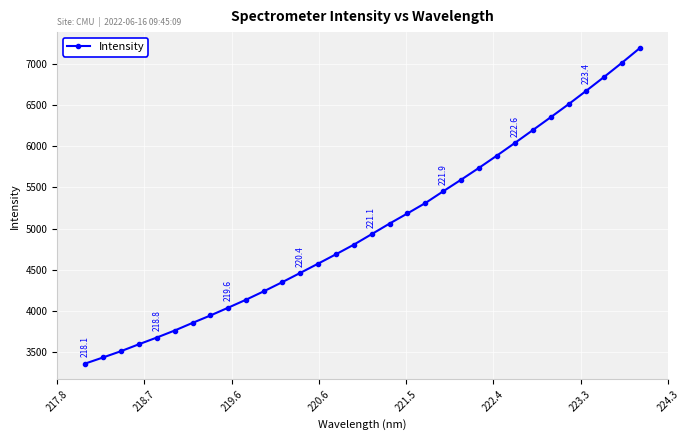

What is the smallest value displayed?

3363.5